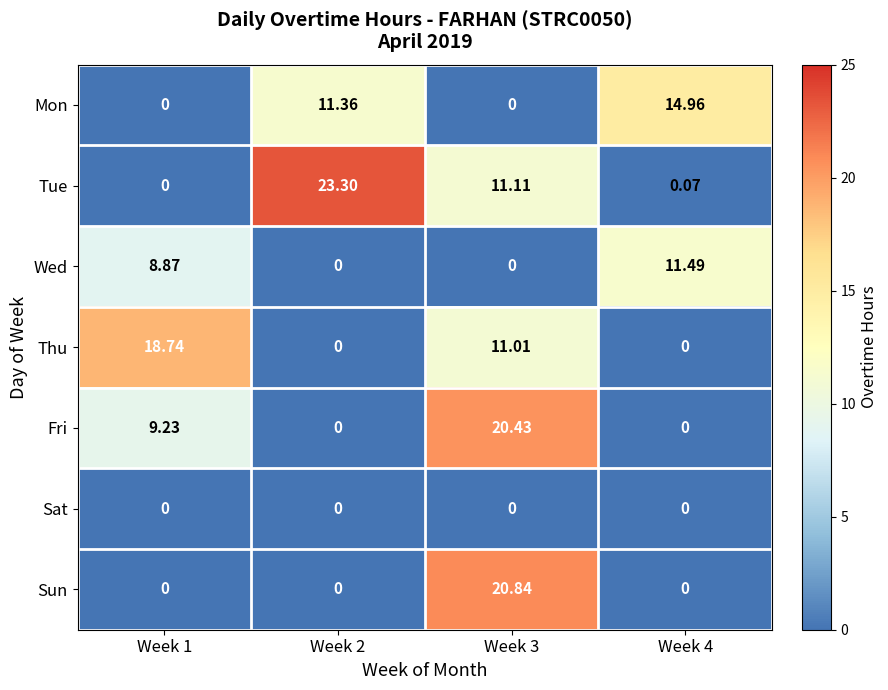

Is the value of Sun at Week 4 greater than the value of Wed at Week 4?

No